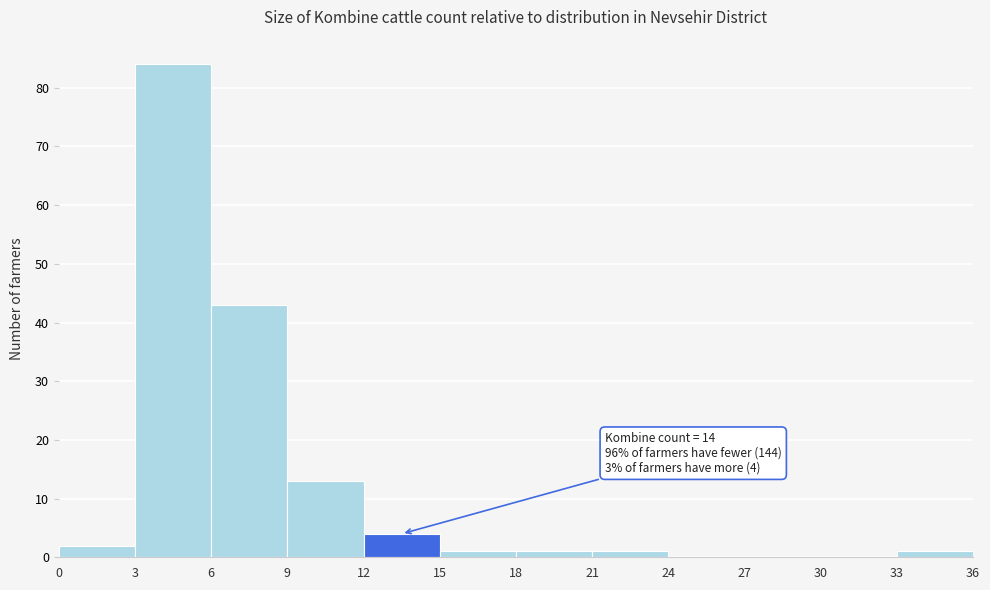

Which range on the x-axis has the tallest bar?

3 to 6